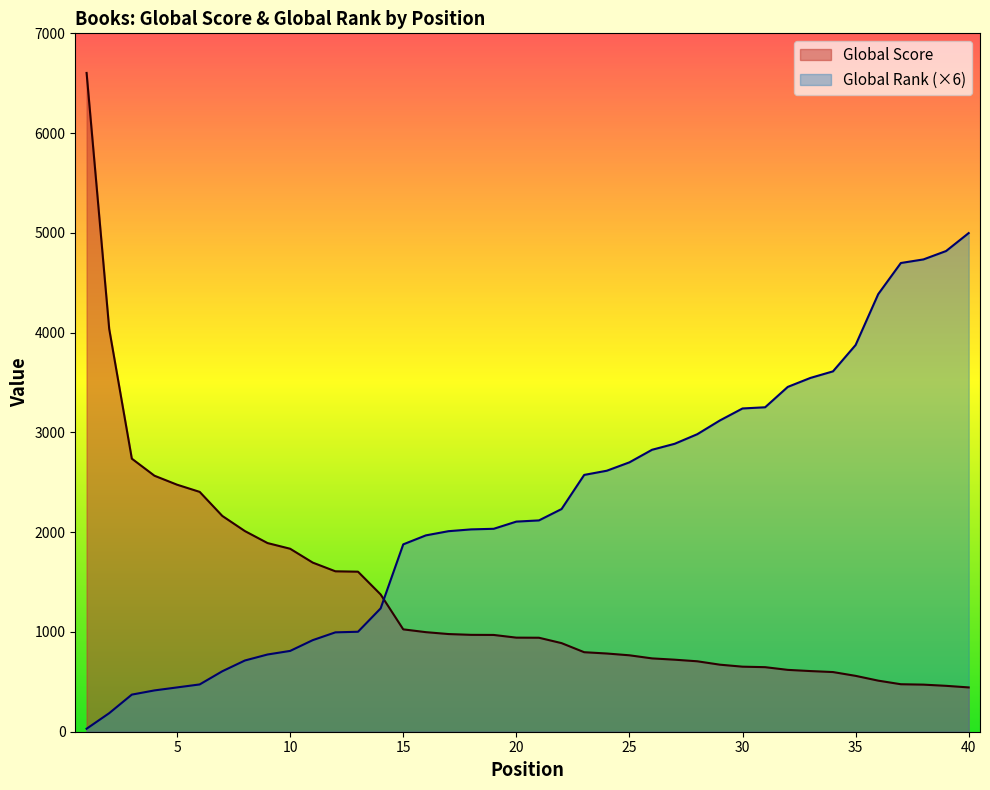

What is the approximate value of Global Score at 11, to the nearest 100?

1700